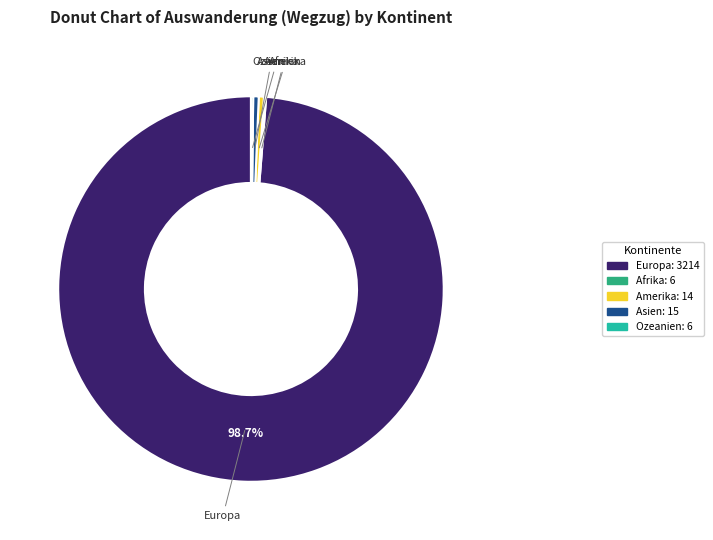

Does any single category account for the majority?

Yes